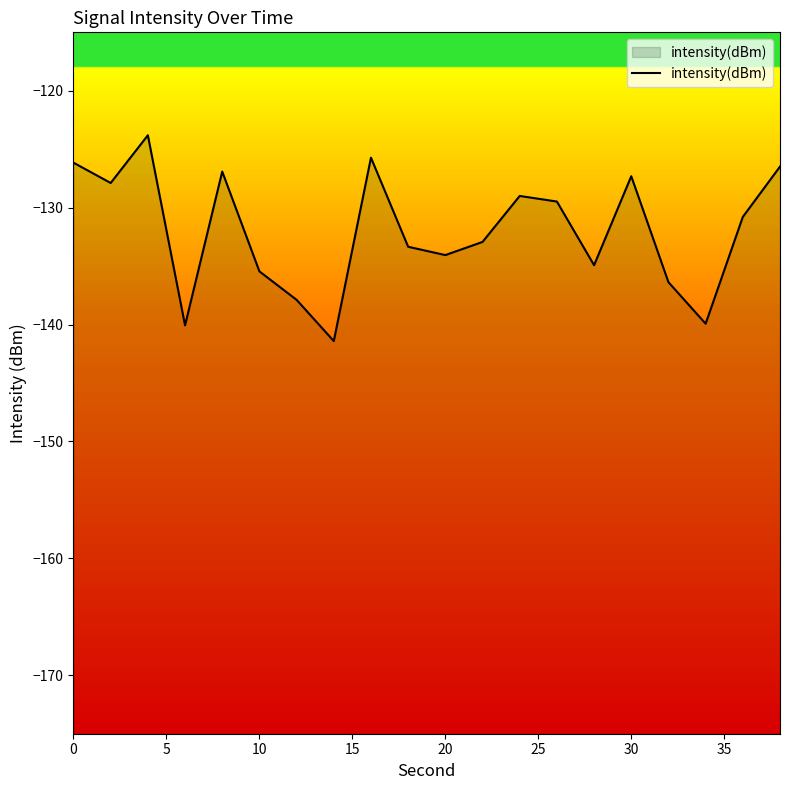

Is it true that the value at 20 is -134.1?

True